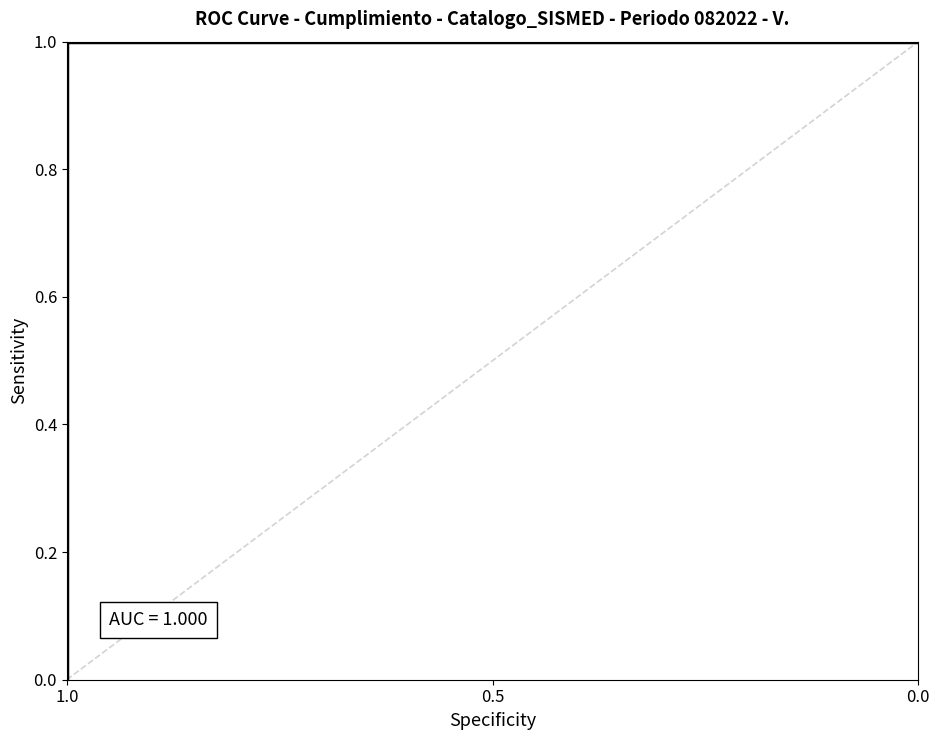

What is the approximate value at 1.0?

0.9